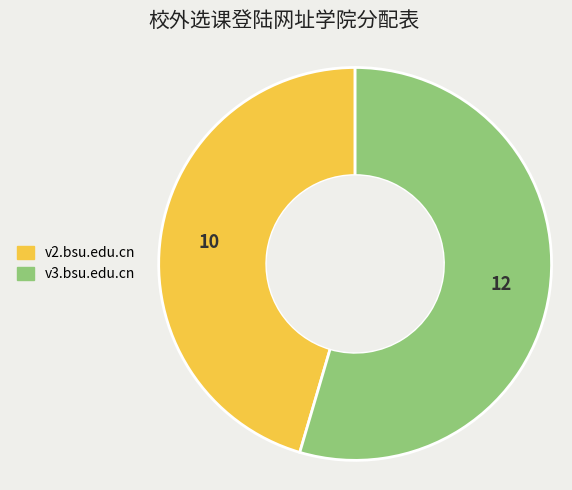

Do v3.bsu.edu.cn and v2.bsu.edu.cn together represent more than half of the pie?

Yes